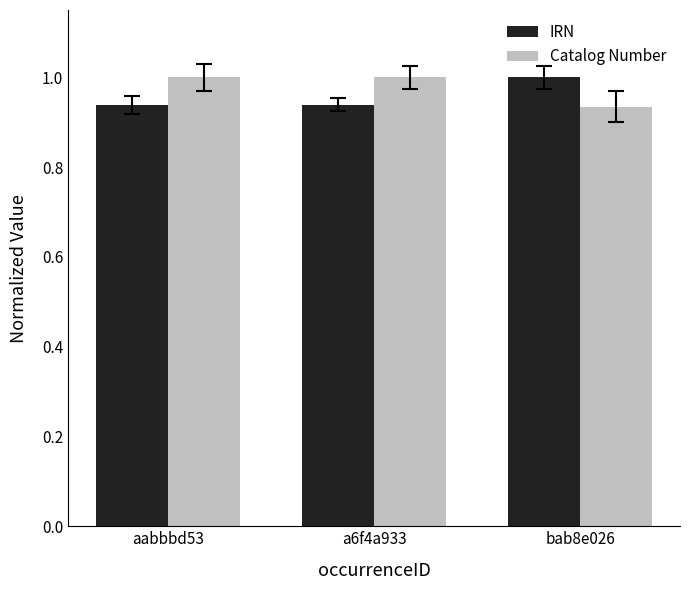

What are all the series names shown in the legend?

IRN, Catalog Number